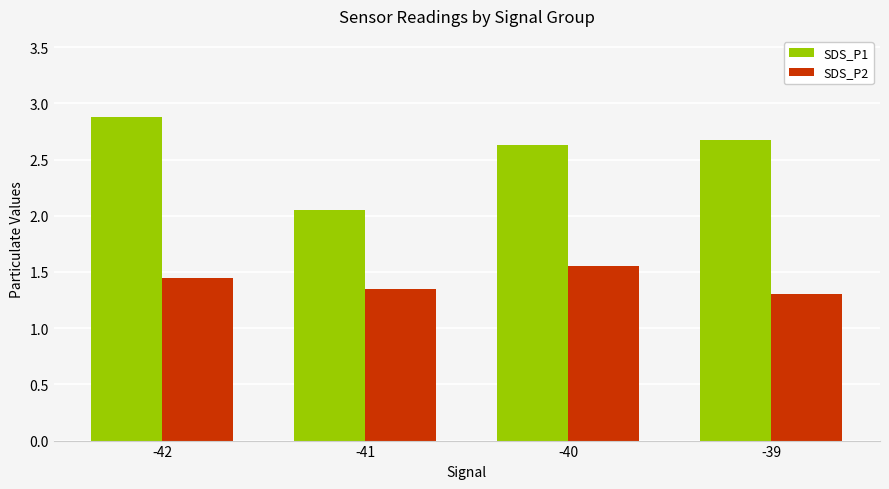

At -42, list the series in order from smallest to largest.

SDS_P2, SDS_P1